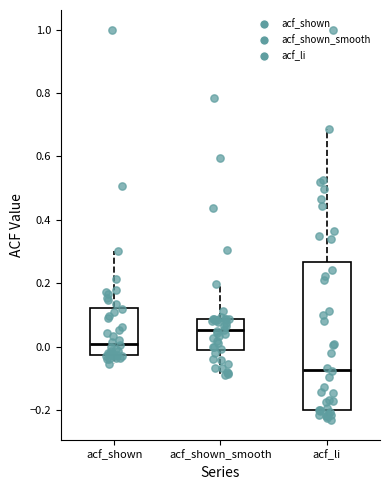

Which box's median line is the highest?

acf_shown_smooth